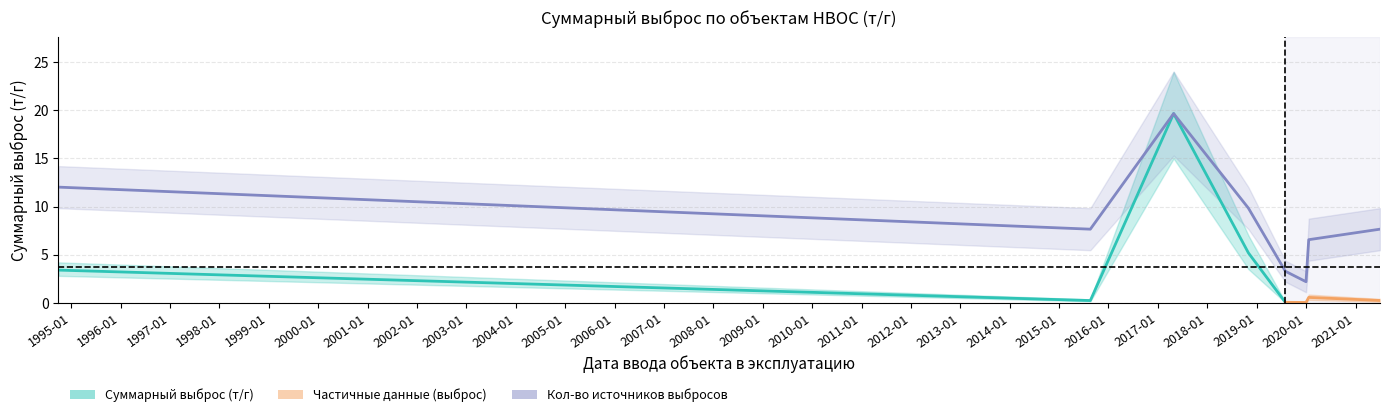

What is the label of the 8th point from the right?

2017-04-27